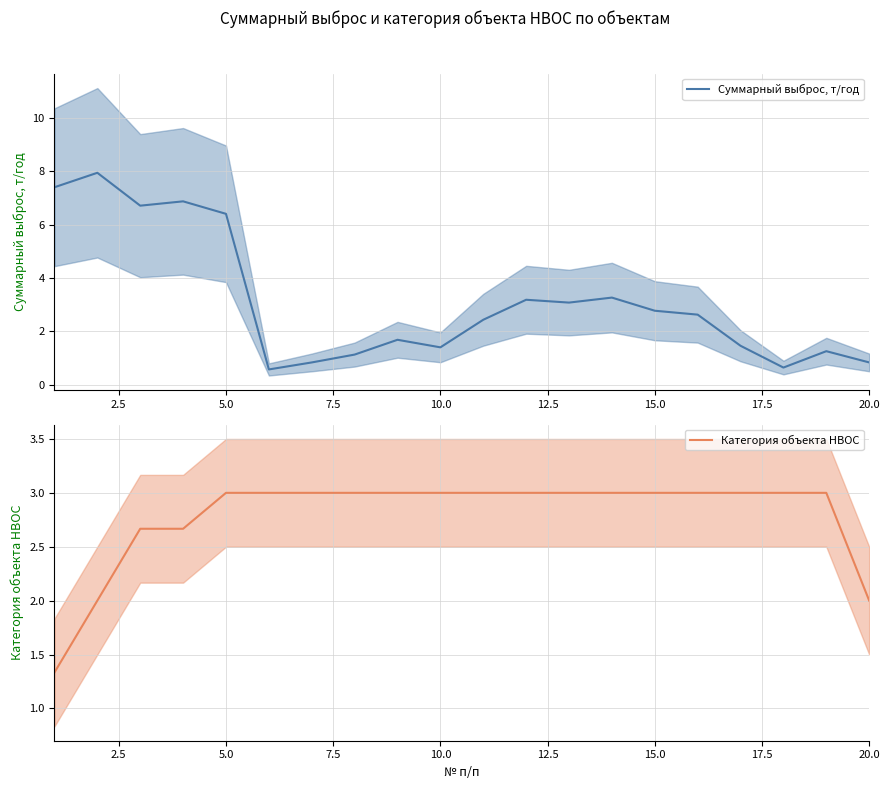

Is this an area chart (filled region under the line)?

No